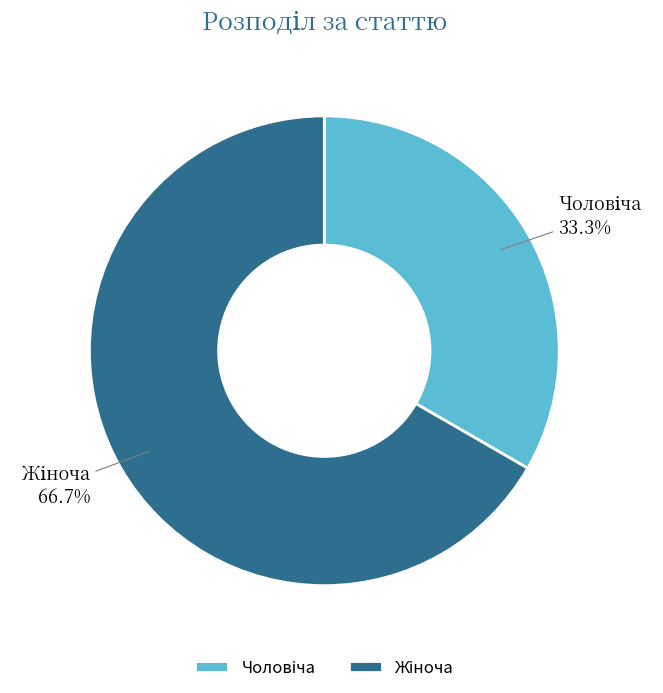

Is there any slice that represents more than half of the pie?

Yes